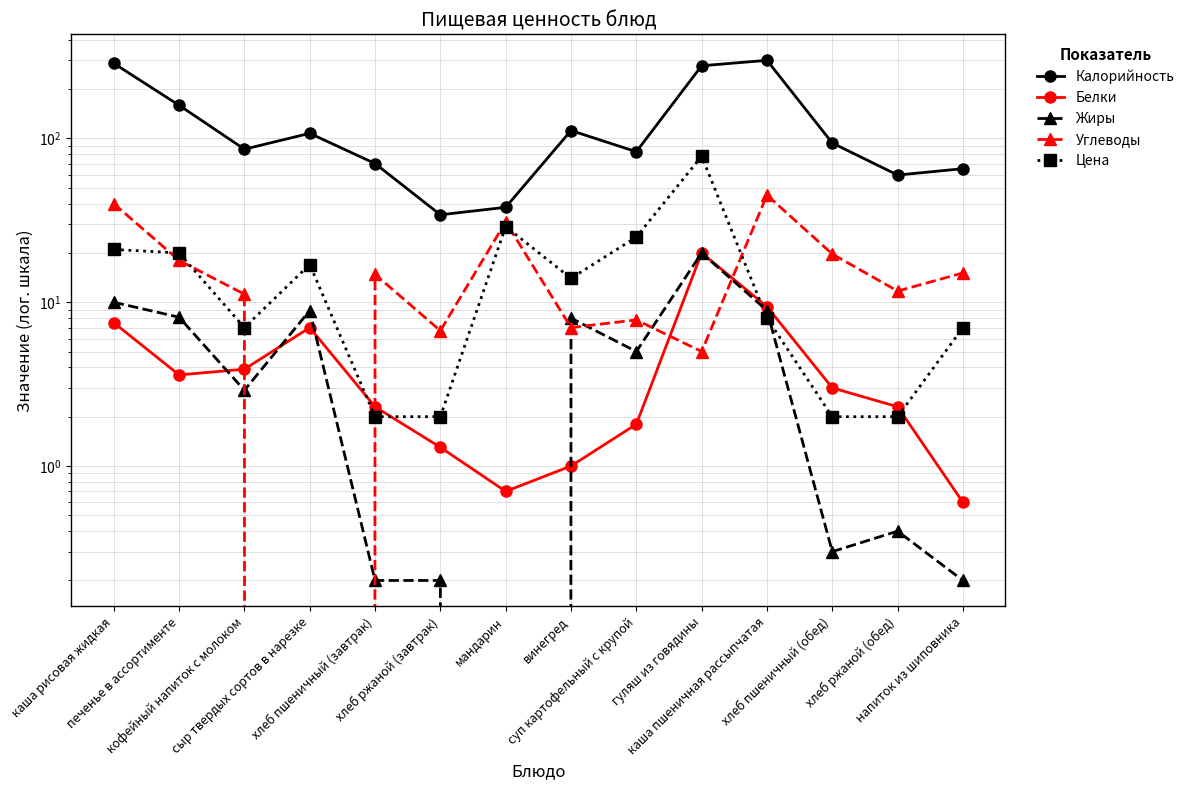

How many interior local peaks does the Жиры series have?

4